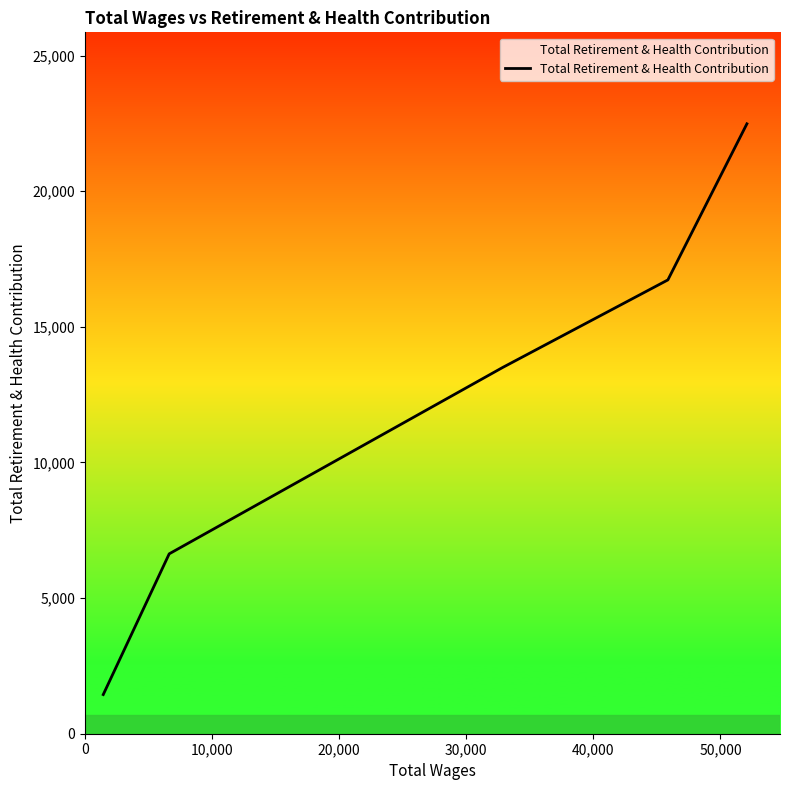

What is the maximum value shown in the chart?

22486